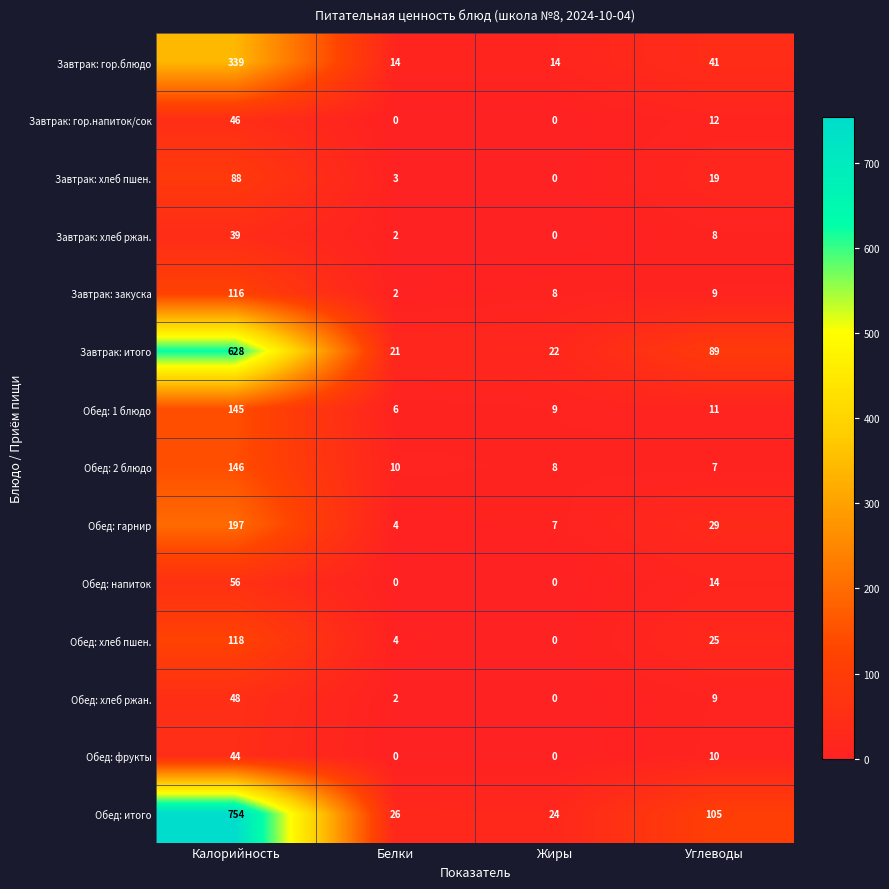

What is the sum of all Обед: напиток values?

70